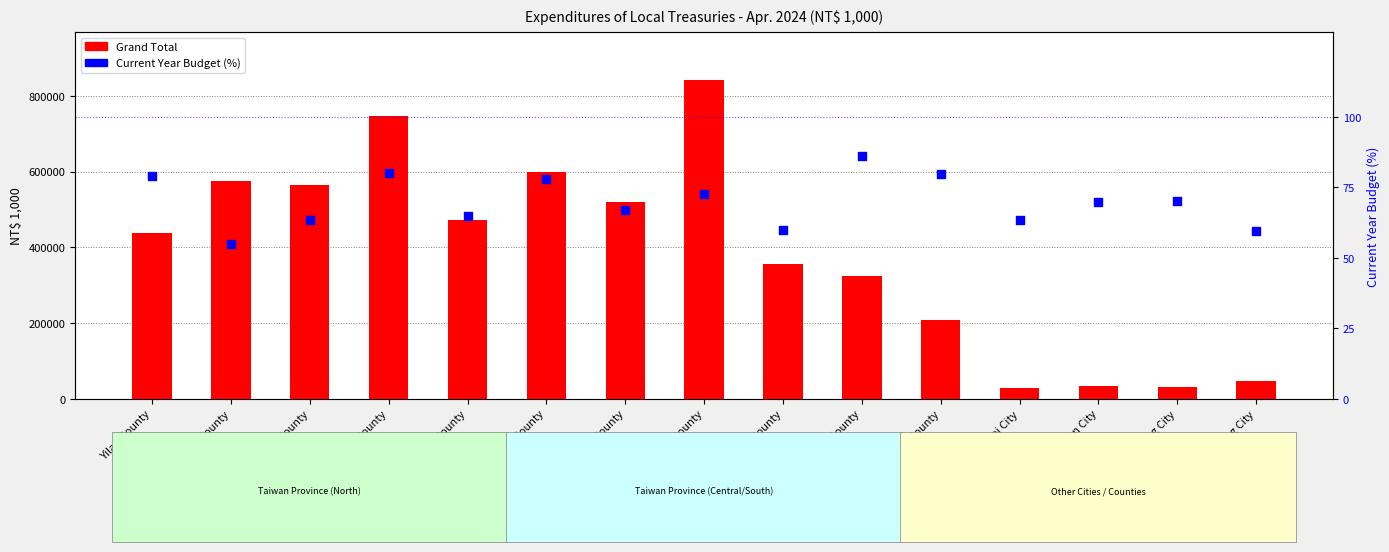

At which category is the sum across all series the highest?

Pingtung County